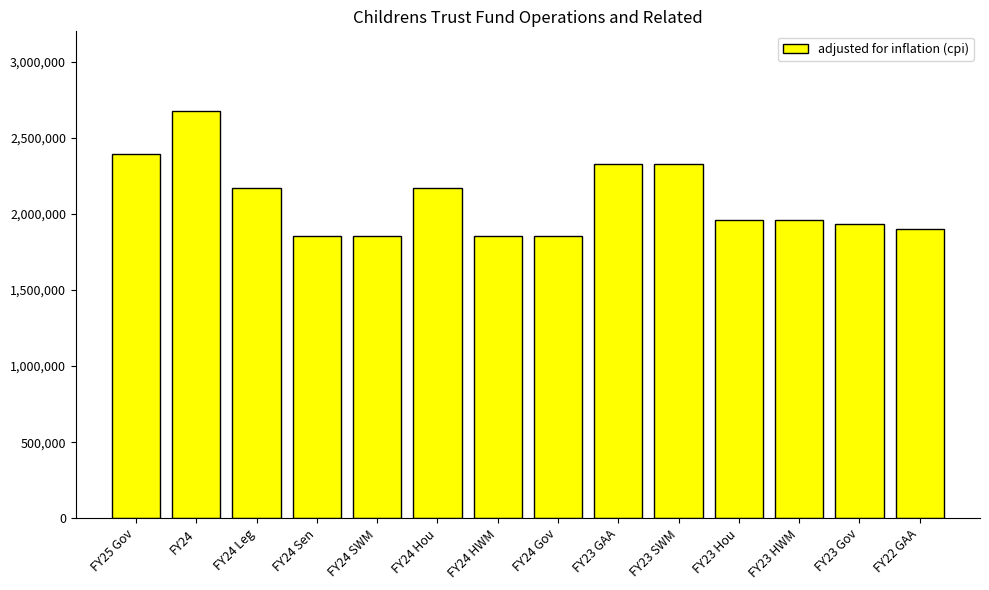

How many values are below 1960216?

6